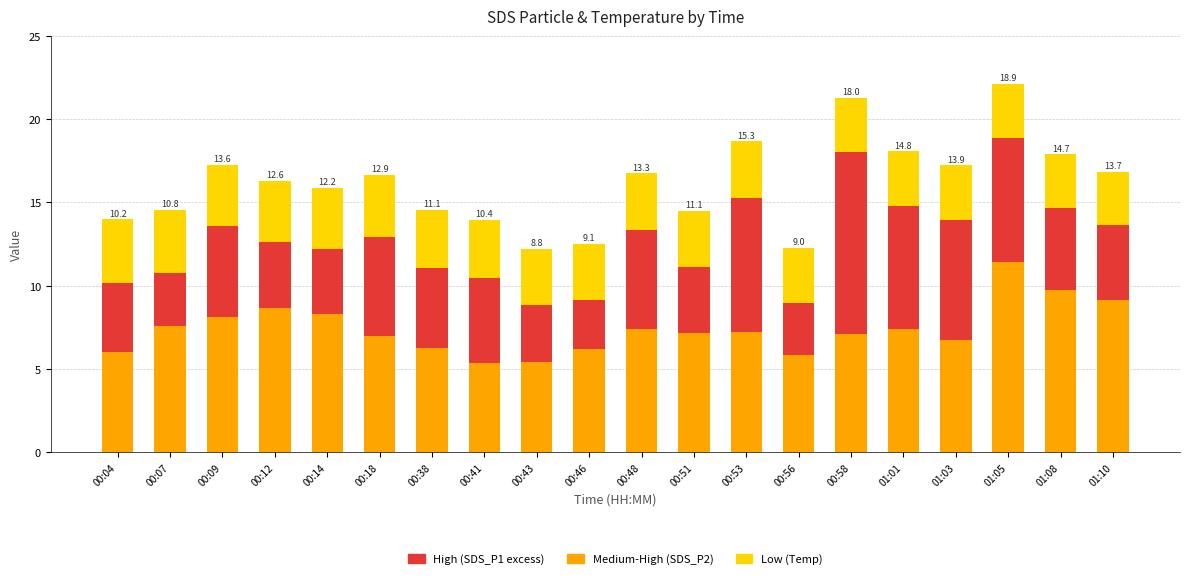

Does the chart contain any negative values?

No